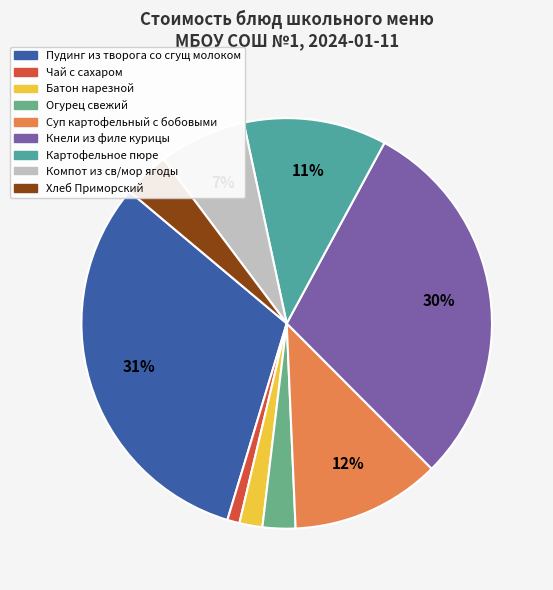

To the nearest percent, what portion does Картофельное пюре represent?

11%